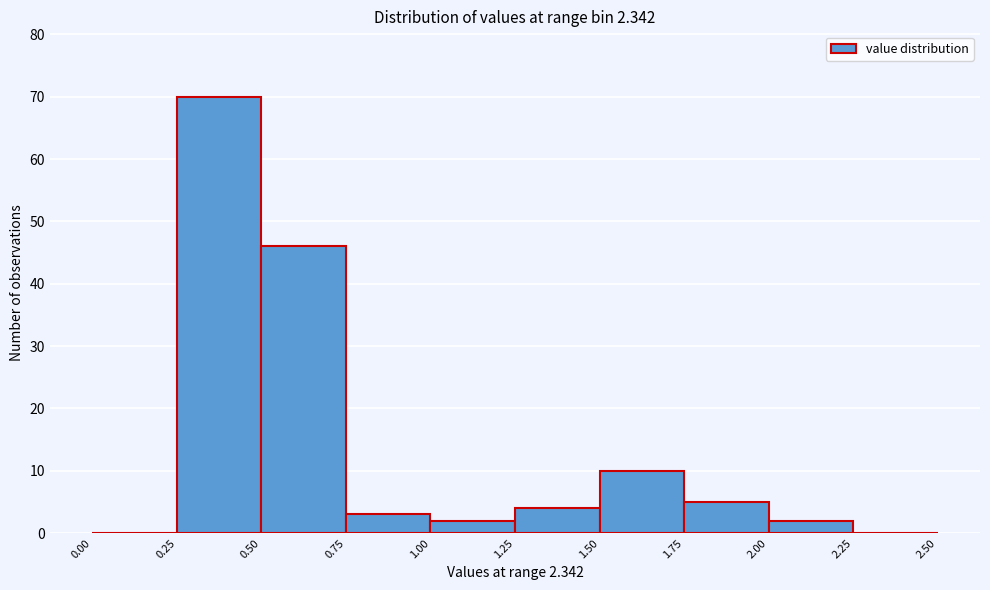

How tall is the bar that spans 0.50 to 0.75 on the x-axis? The values are not printed on the chart, so give them approximately, as read against the axis.

46